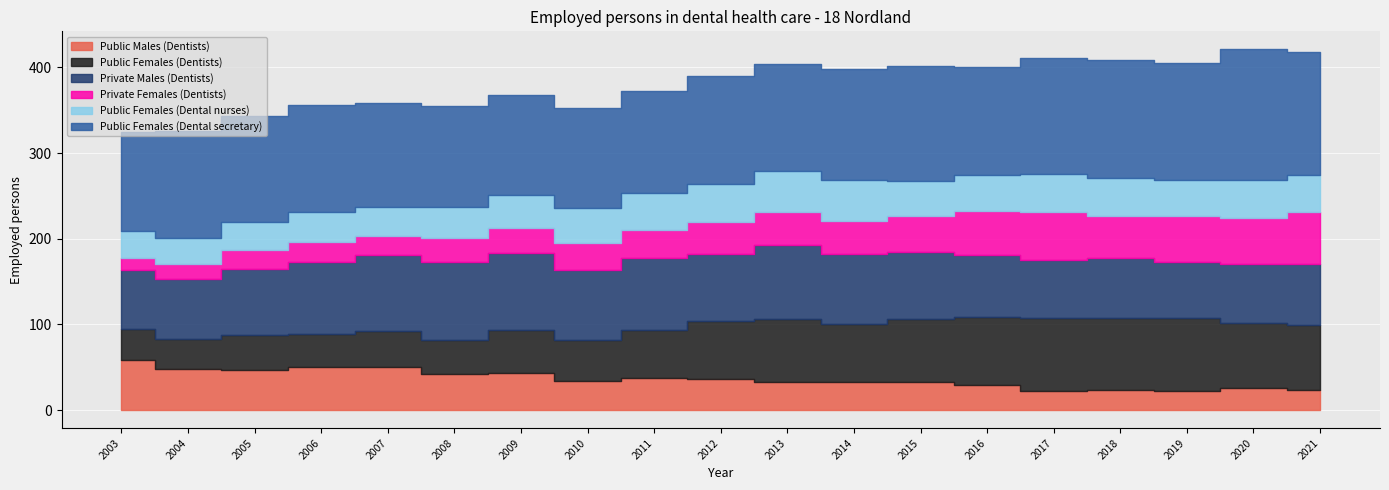

List the labels in order of Public Males (Dentists) value, largest first.

2003, 2006, 2007, 2004, 2005, 2009, 2008, 2011, 2012, 2010, 2013, 2014, 2015, 2016, 2020, 2021, 2018, 2017, 2019